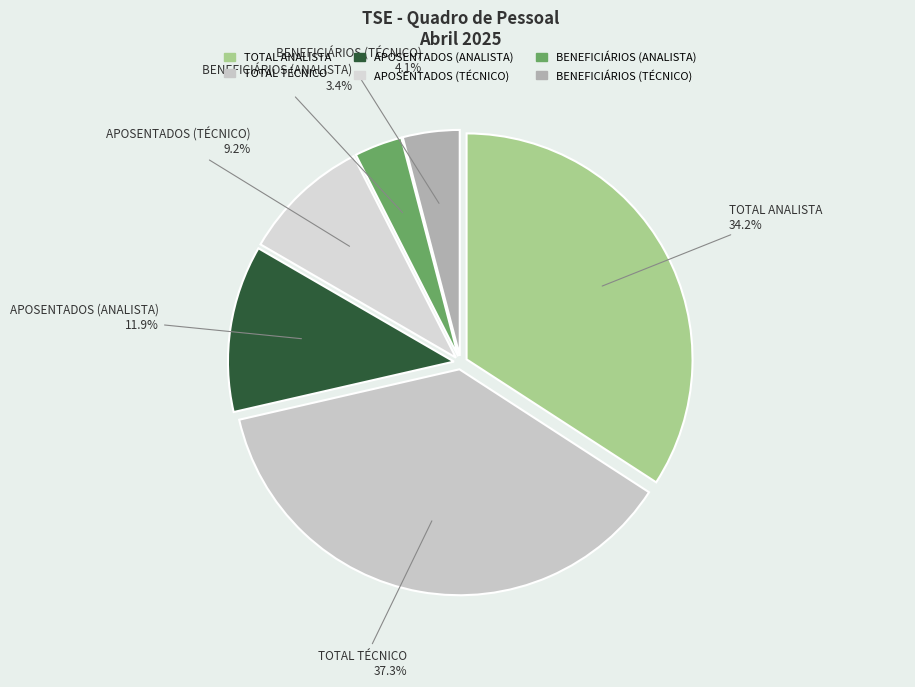

Is there any slice that represents more than half of the pie?

No